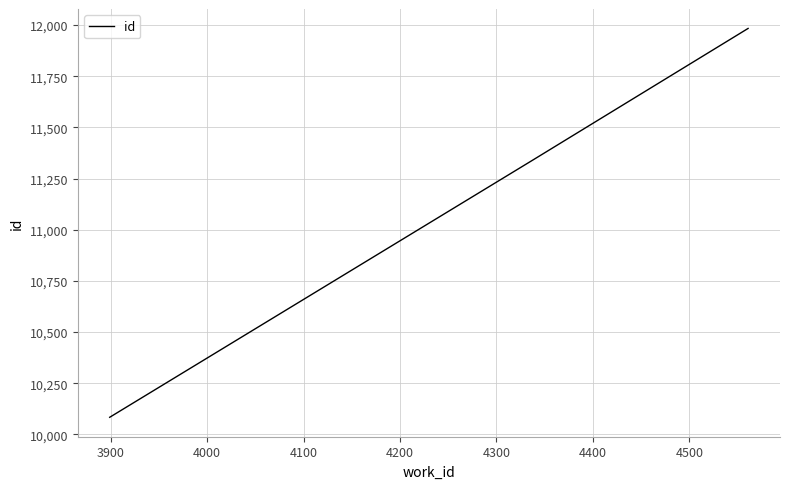

Does the chart display data point markers on the line(s)?

No